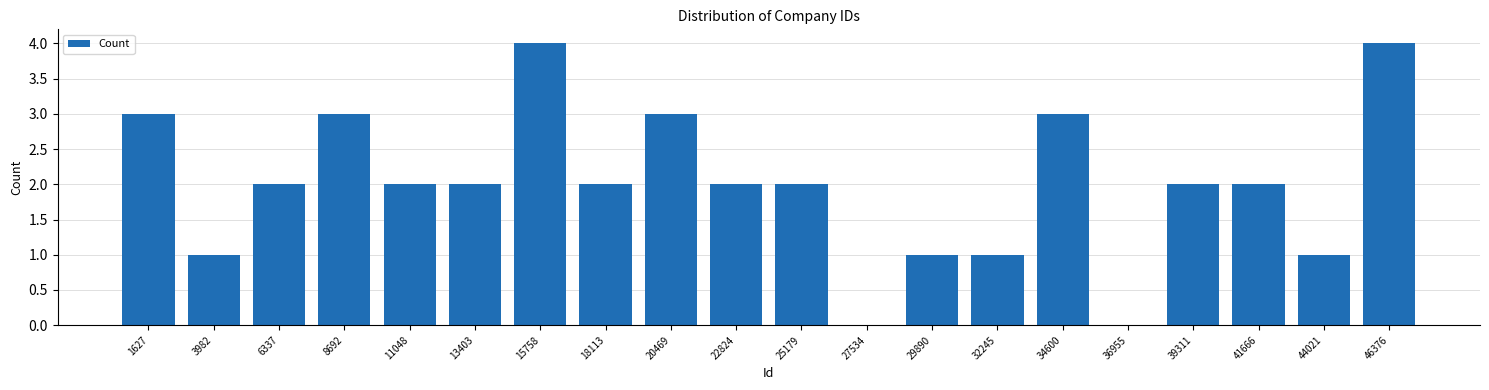

Reading right to left, extract all data points from this chart.

46376=4	44021=1	41666=2	39311=2	36955=0	34600=3	32245=1	29890=1	27534=0	25179=2	22824=2	20469=3	18113=2	15758=4	13403=2	11048=2	8692=3	6337=2	3982=1	1627=3